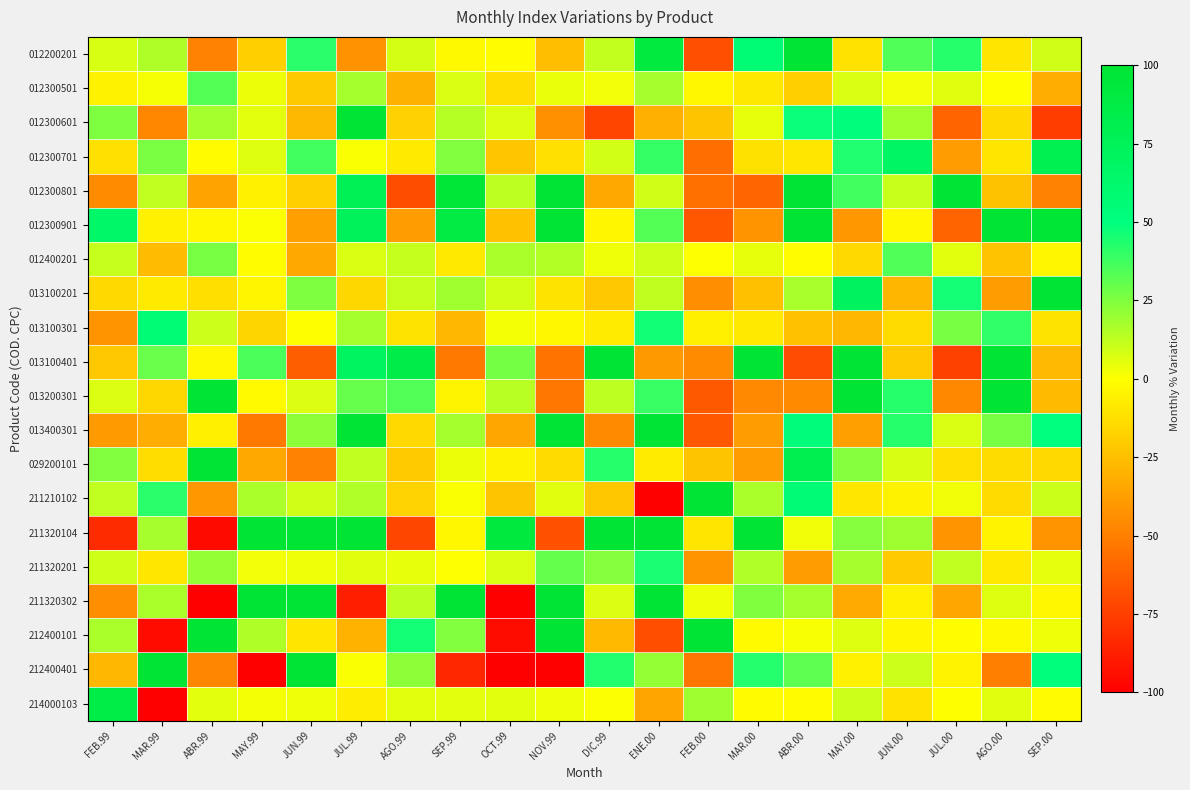

How many distinct data groups are displayed?

20